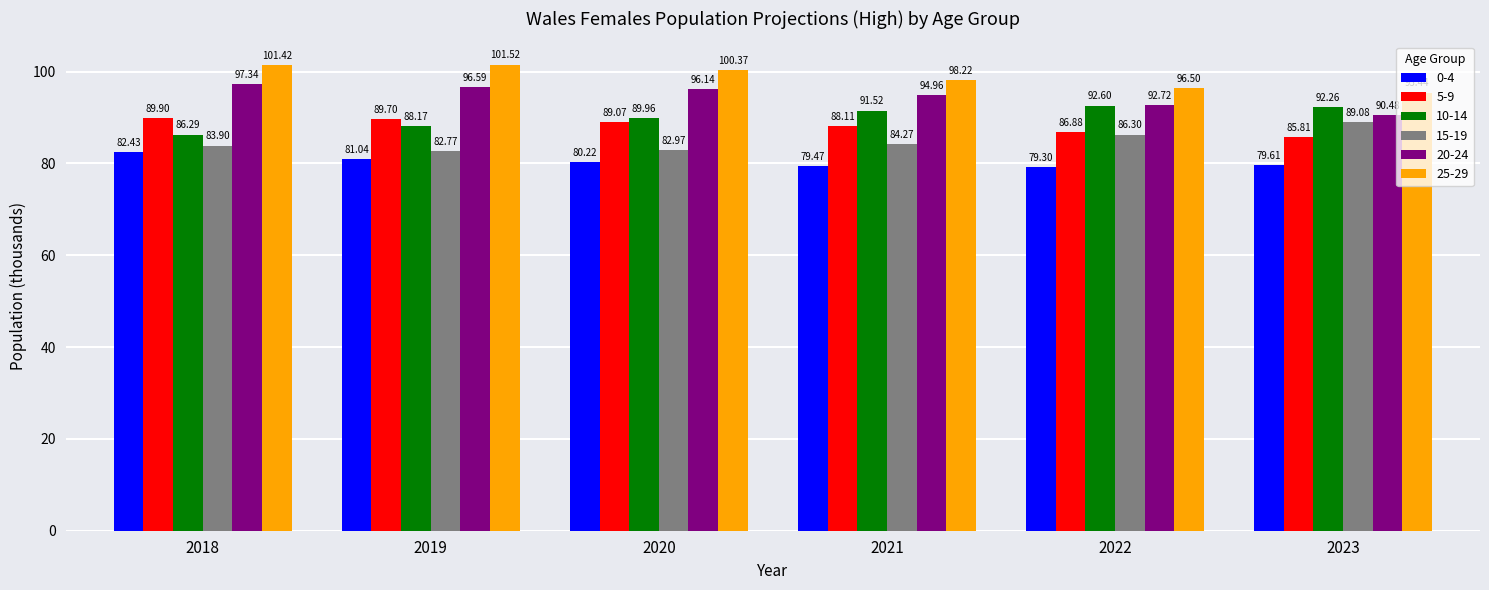

At how many categories does at least one series exceed 86?

6